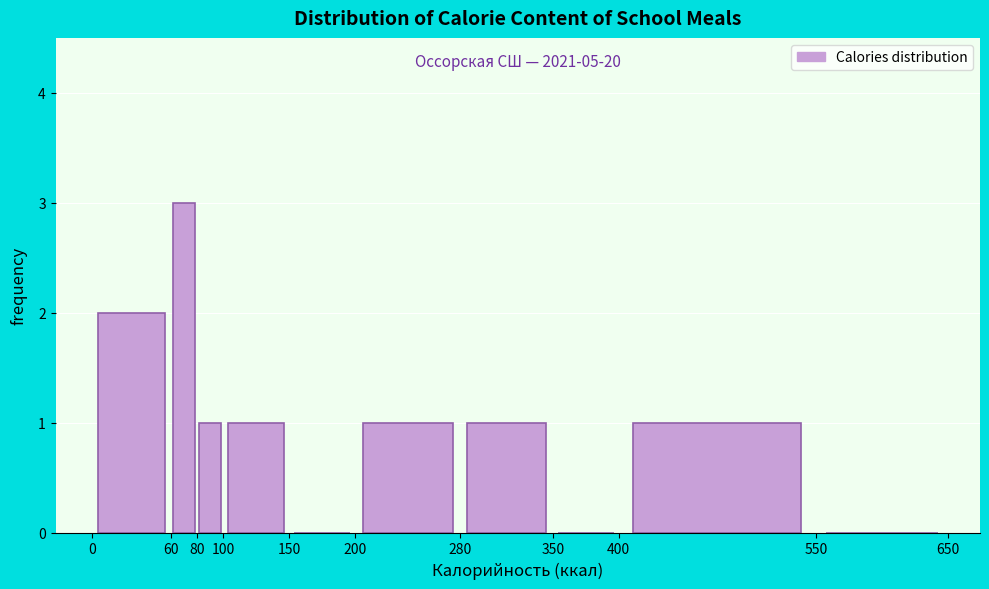

Which range on the x-axis has the tallest bar?

60 to 80